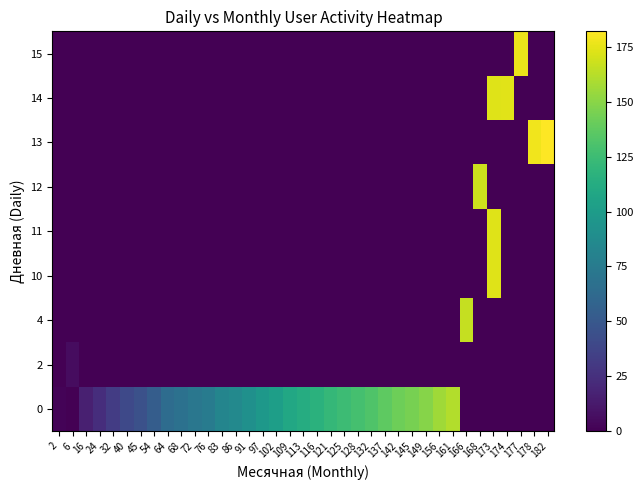

List the series in order of their peak value, highest first.

13, 15, 14, 10, 11, 12, 4, 0, 2